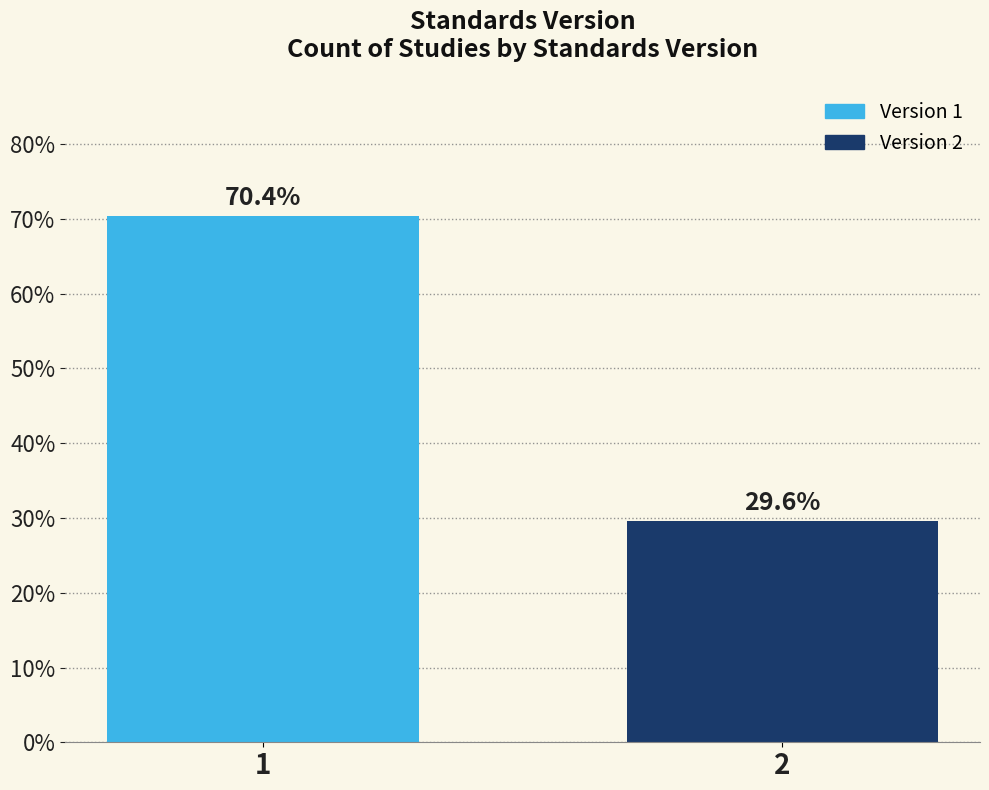

Reading left to right, extract all data points from this chart.

70.4	29.6